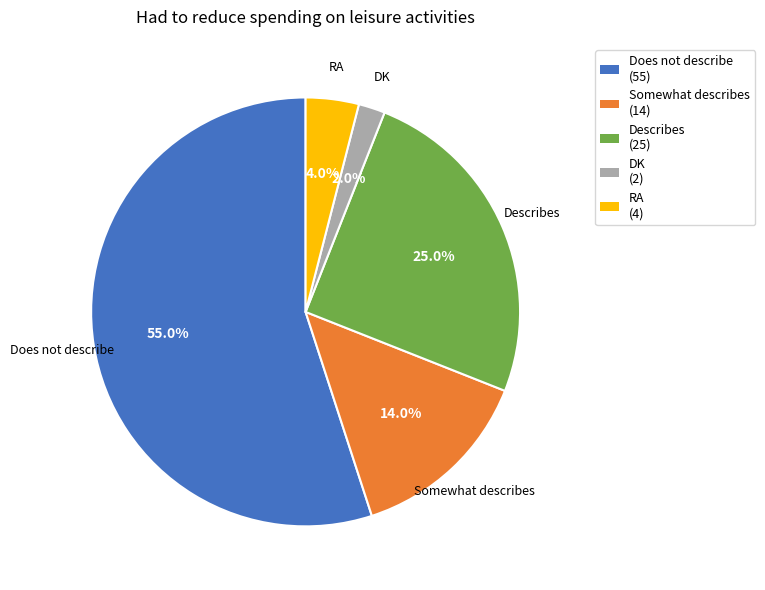

What portion of the pie excludes Describes?

75.0%